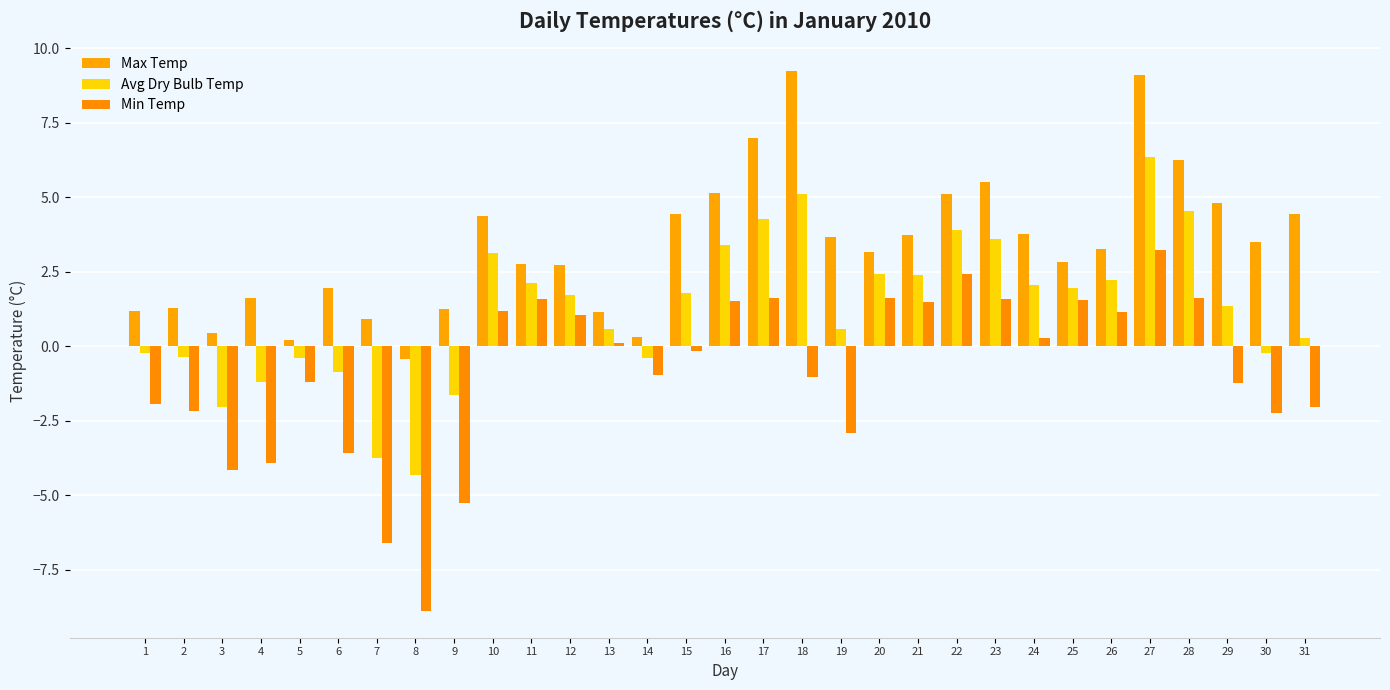

How many values in the Avg Dry Bulb Temp series exceed 1?

17